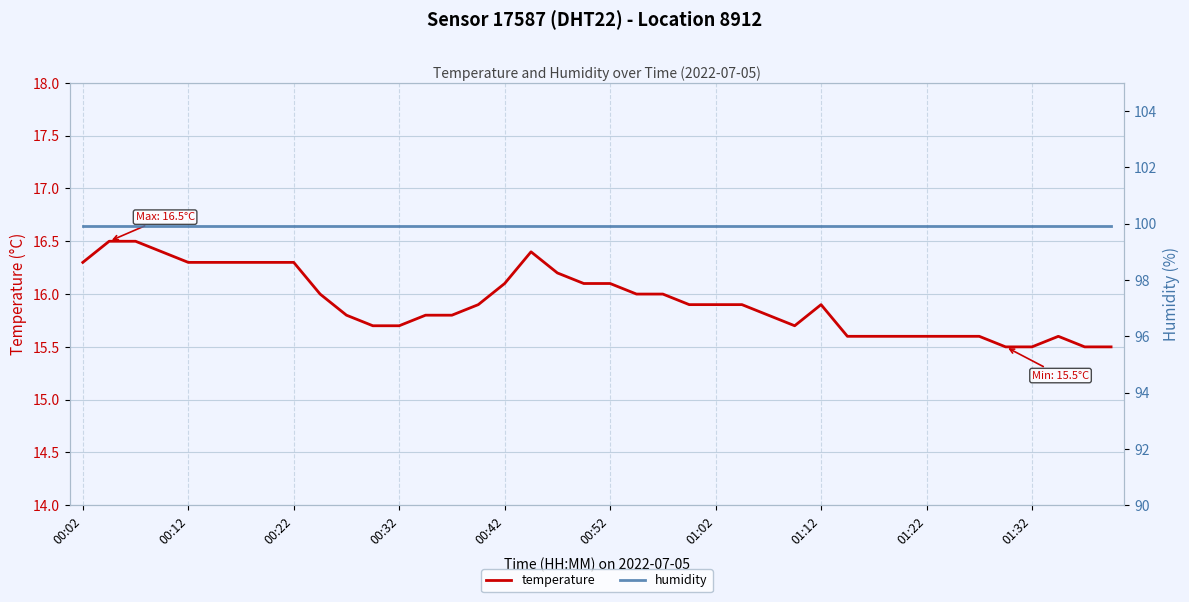

The value of temperature at 00:12 is 7.5. True or false?

False